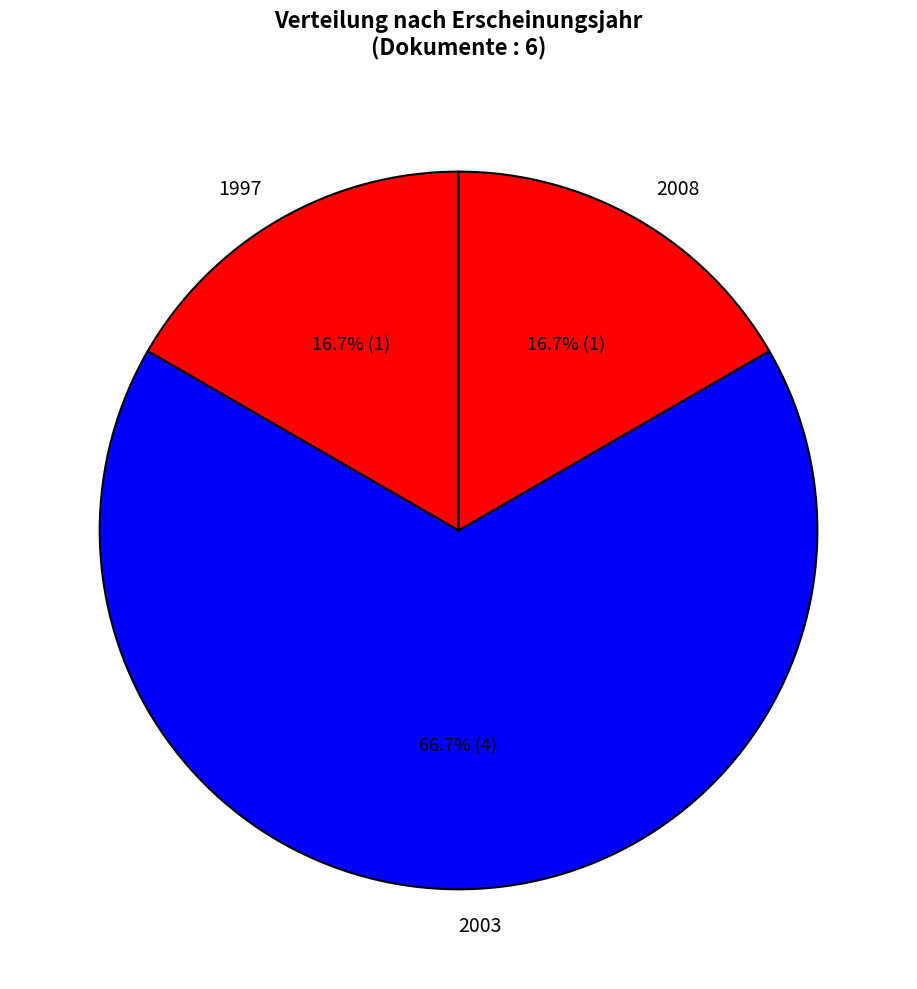

Does 1997 represent more than half of the total?

No